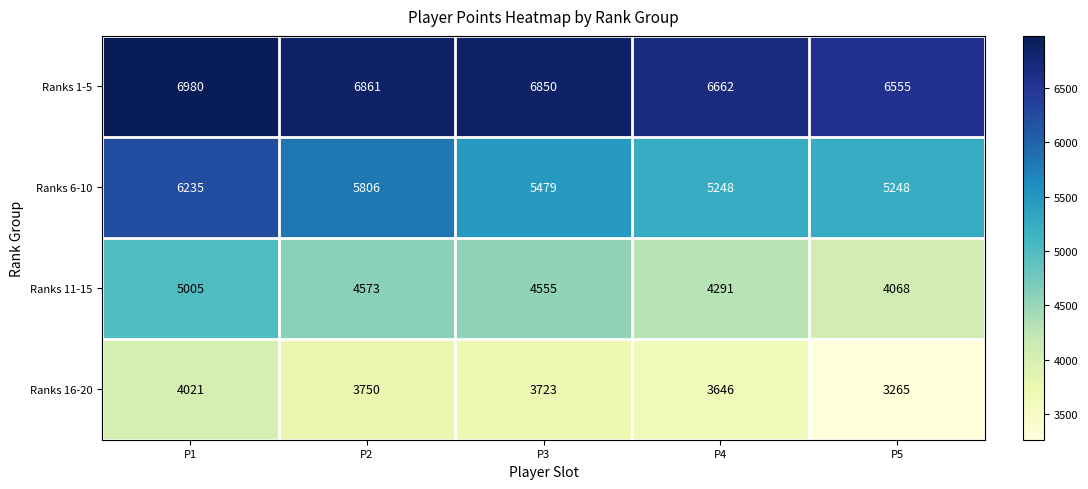

At P5, list the series in order from largest to smallest.

Ranks 1-5, Ranks 6-10, Ranks 11-15, Ranks 16-20